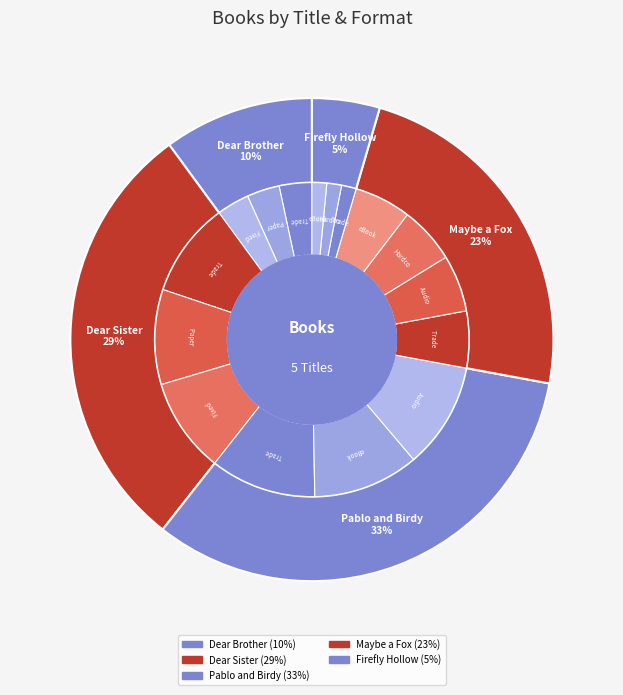

True or false: Firefly Hollow accounts for 5% of the total.

True